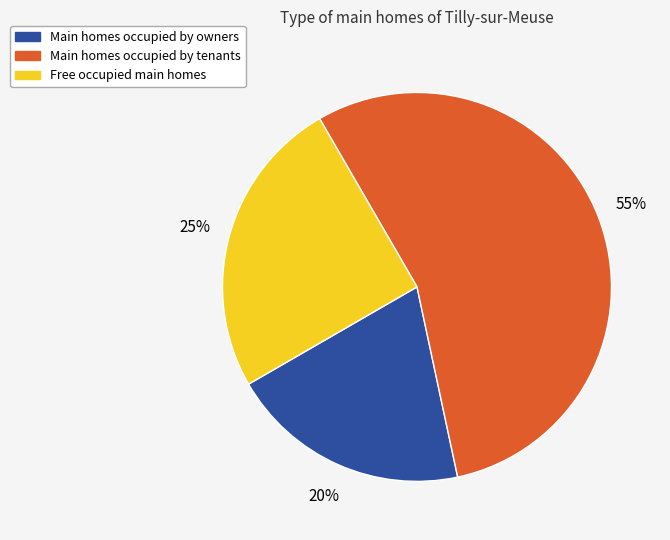

To the nearest percent, what is the average slice percentage?

33%